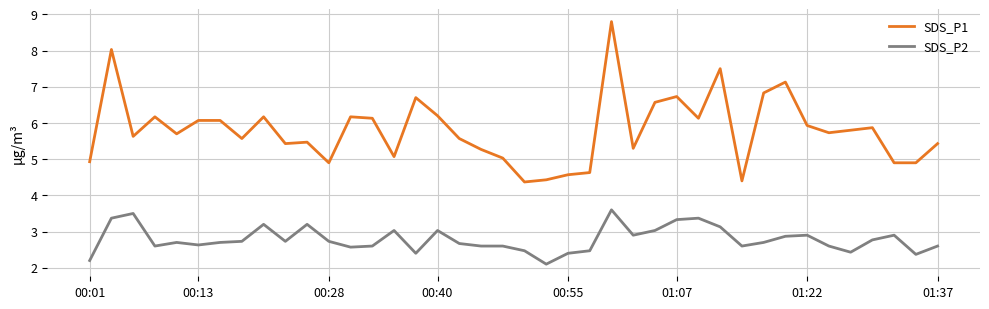

What is the lowest value of the SDS_P2 series?

2.1